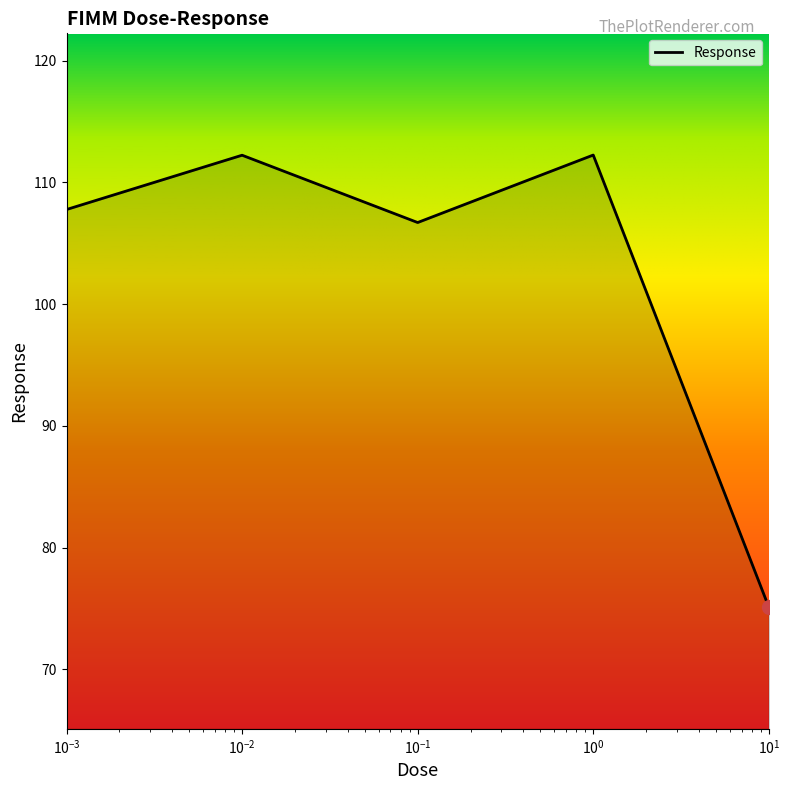

What is the difference between the second highest and second lowest values?

5.5